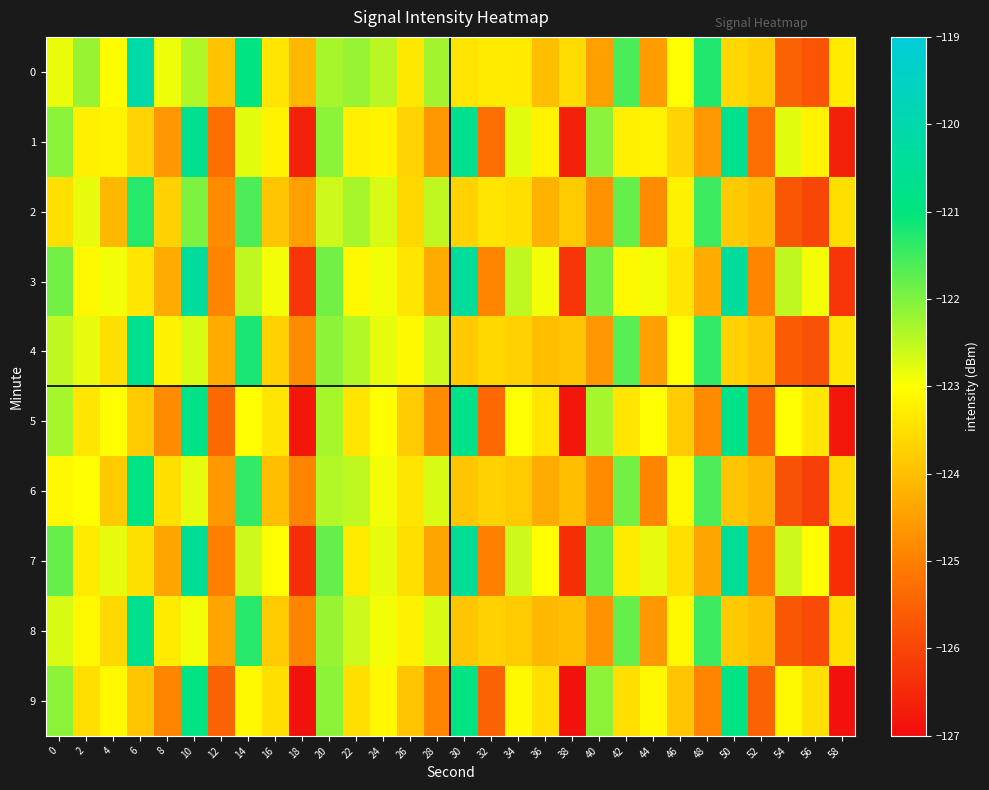

How many data points does each series have?

30